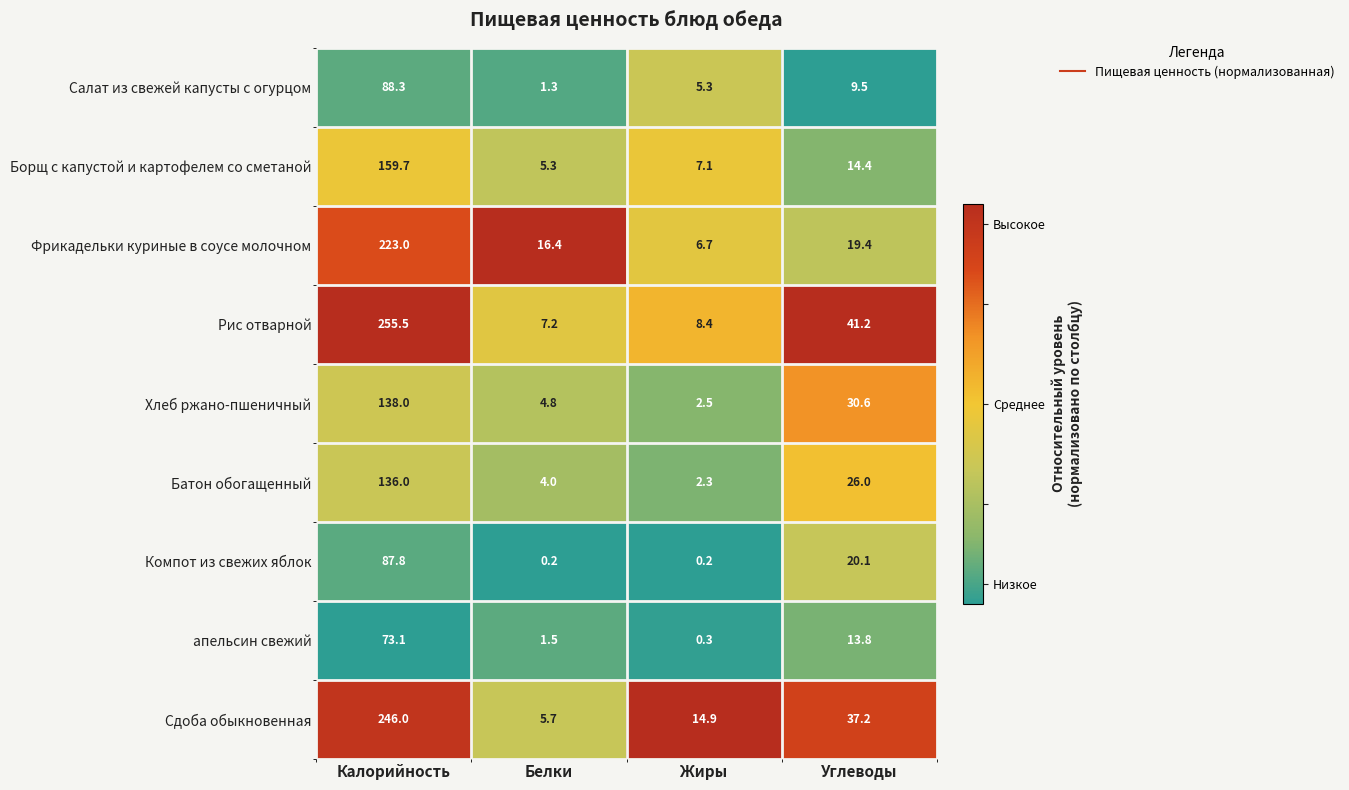

What is the difference between the Компот из свежих яблок values at Углеводы and Белки?

19.9